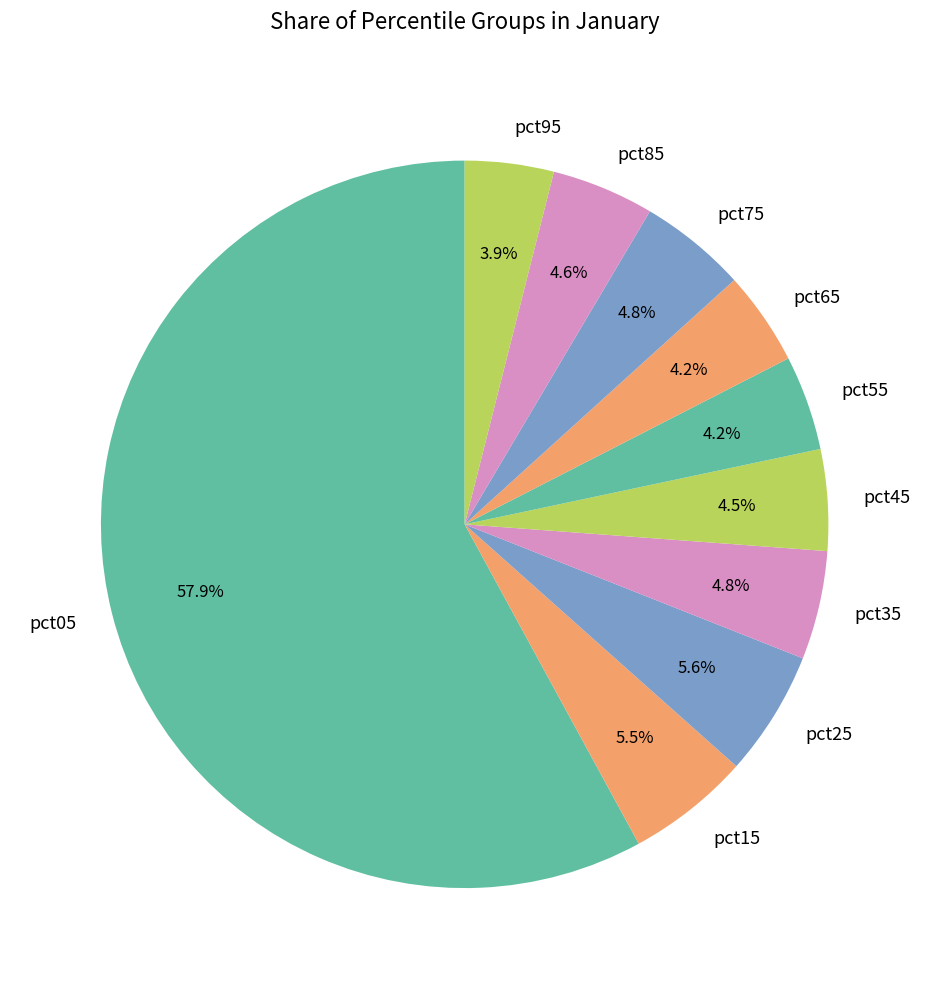

To the nearest percent, what is the average slice percentage?

10%